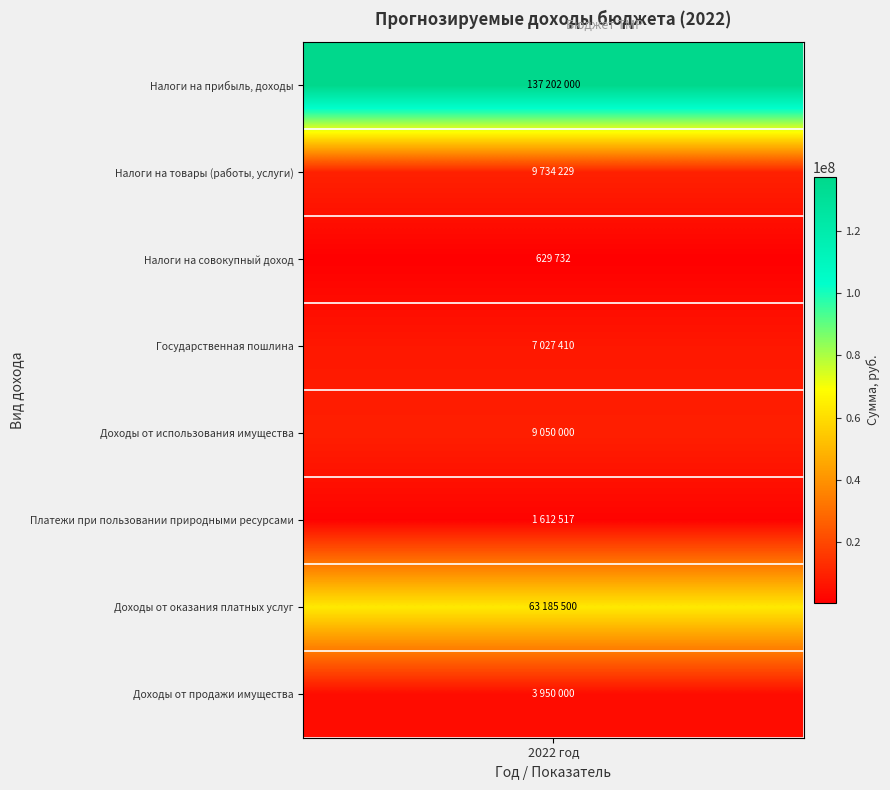

The value of Доходы от использования имущества at 0 is 9050000. True or false?

True